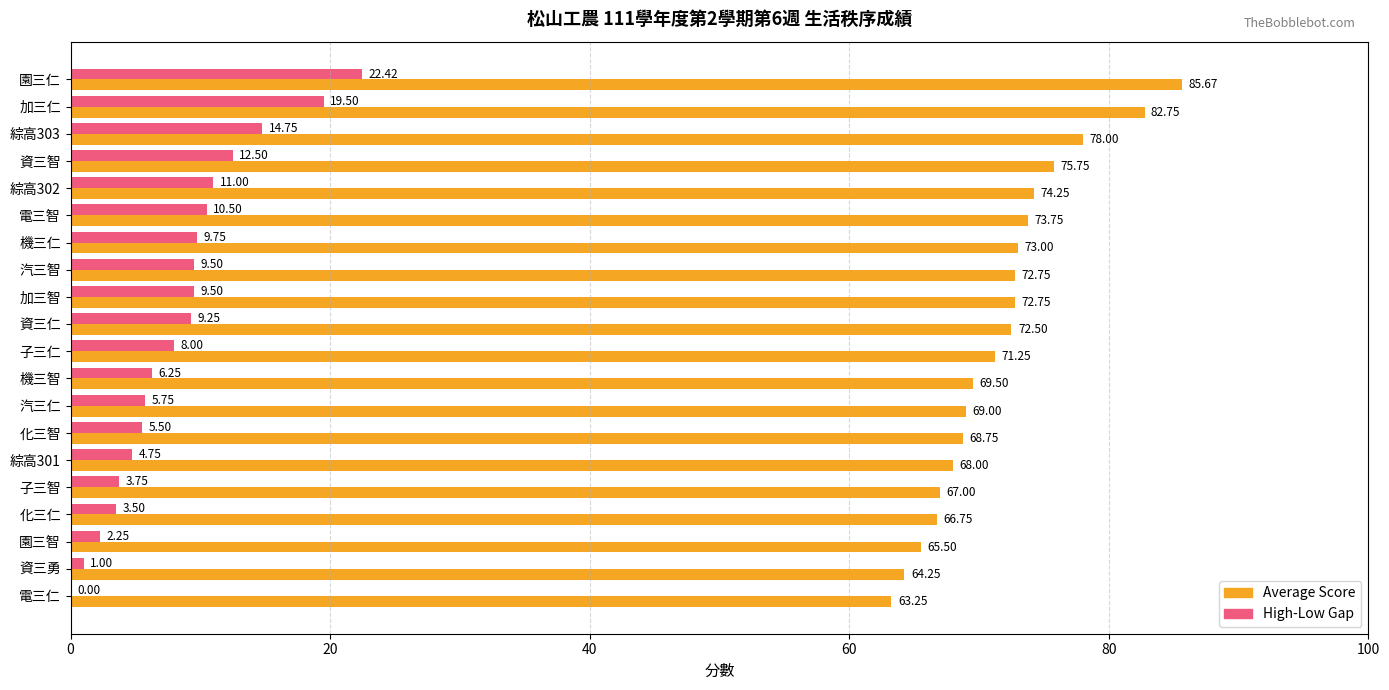

What is the sum of the High-Low Gap values at 園三仁 and 子三智?

26.2